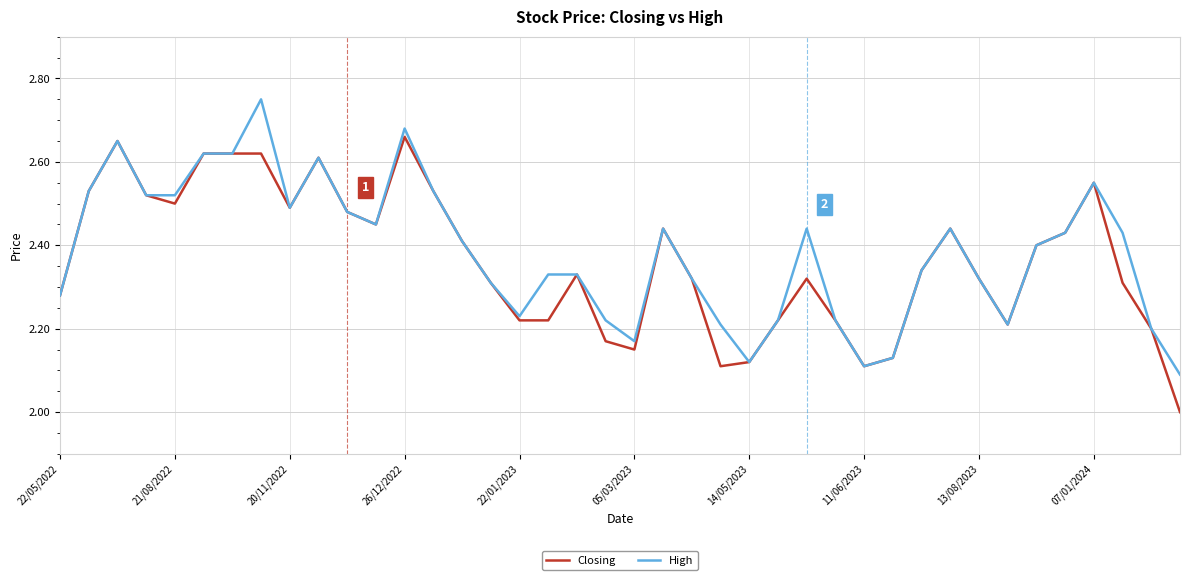

List the series in order of their peak value, lowest first.

Closing, High